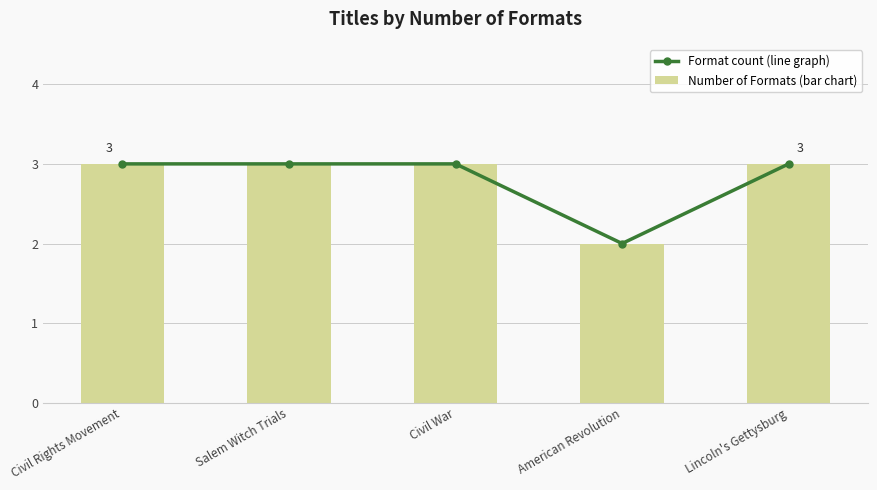

Rank the categories by Number of Formats (bar chart) value from lowest to highest.

American Revolution, Civil Rights Movement, Salem Witch Trials, Civil War, Lincoln's Gettysburg